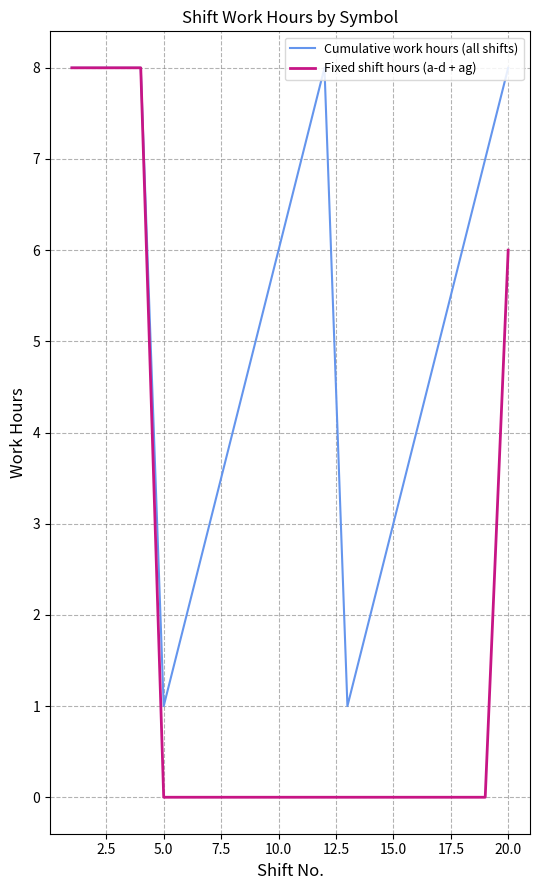

Which series has the widest spread of values?

Fixed shift hours (a-d + ag)